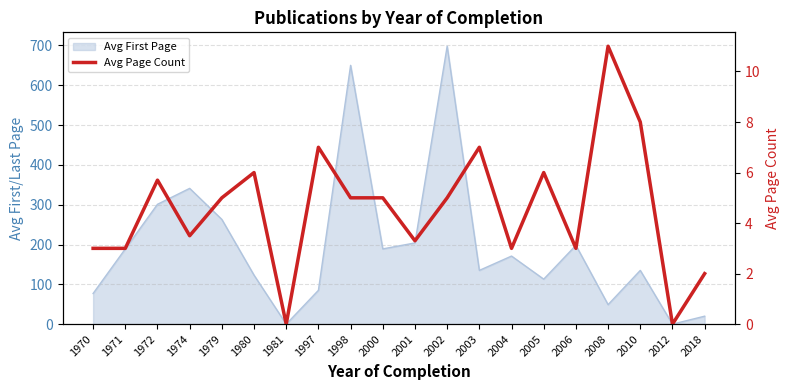

Where is the data nearest to the value 5?

1979